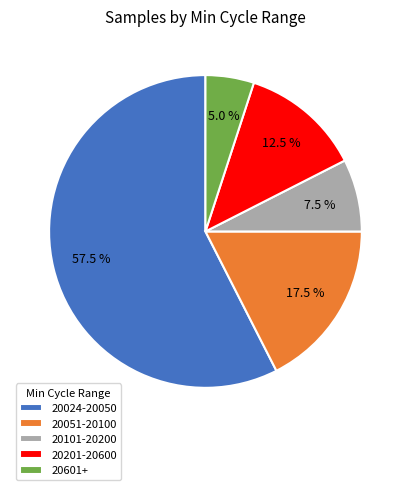

Is 20024-20050 the majority of the pie?

Yes